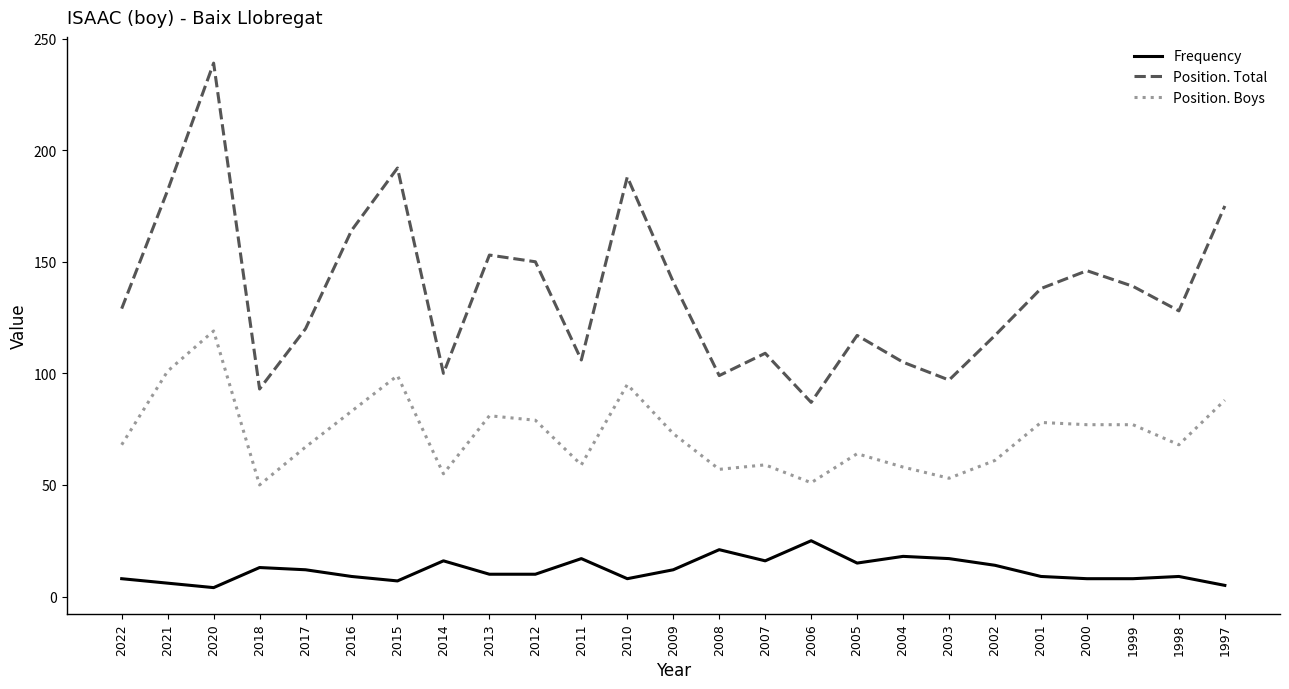

True or false: Frequency and Position. Total cross at least once.

False